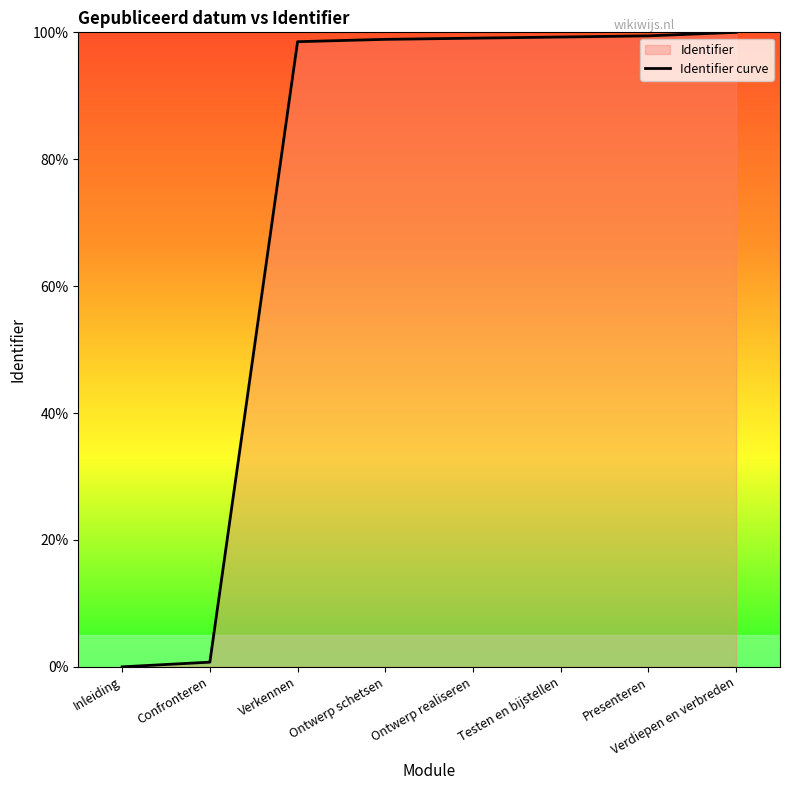

Rank the categories by value from highest to lowest.

Verdiepen en verbreden, Presenteren, Testen en bijstellen, Ontwerp realiseren, Ontwerp schetsen, Verkennen, Confronteren, Inleiding